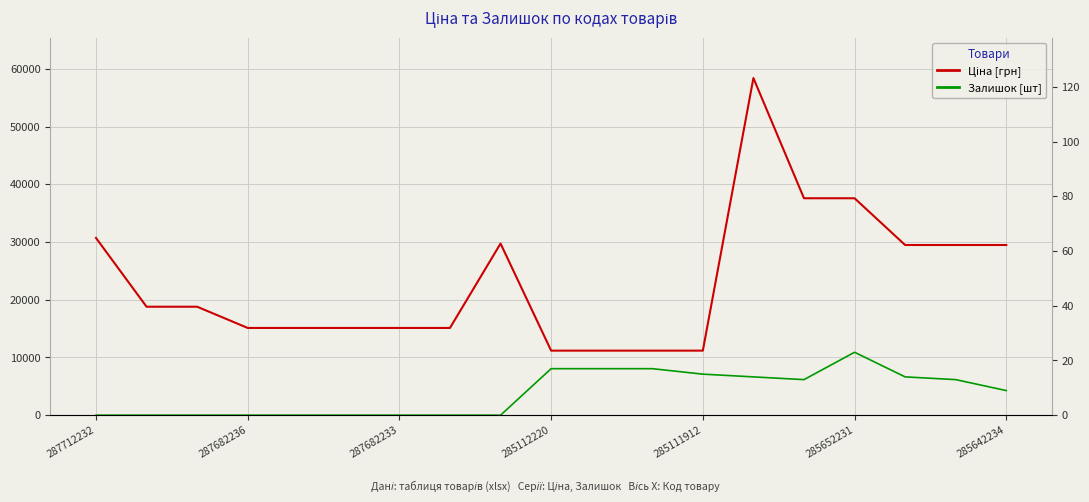

True or false: Ціна [грн] and Залишок [шт] cross at least once.

False